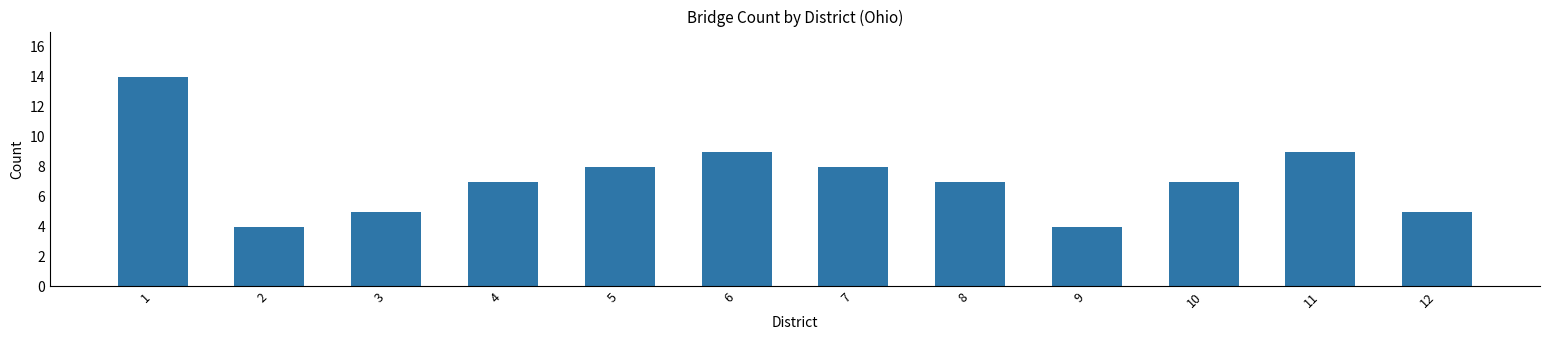

What is the difference between the second highest and second lowest values?

5